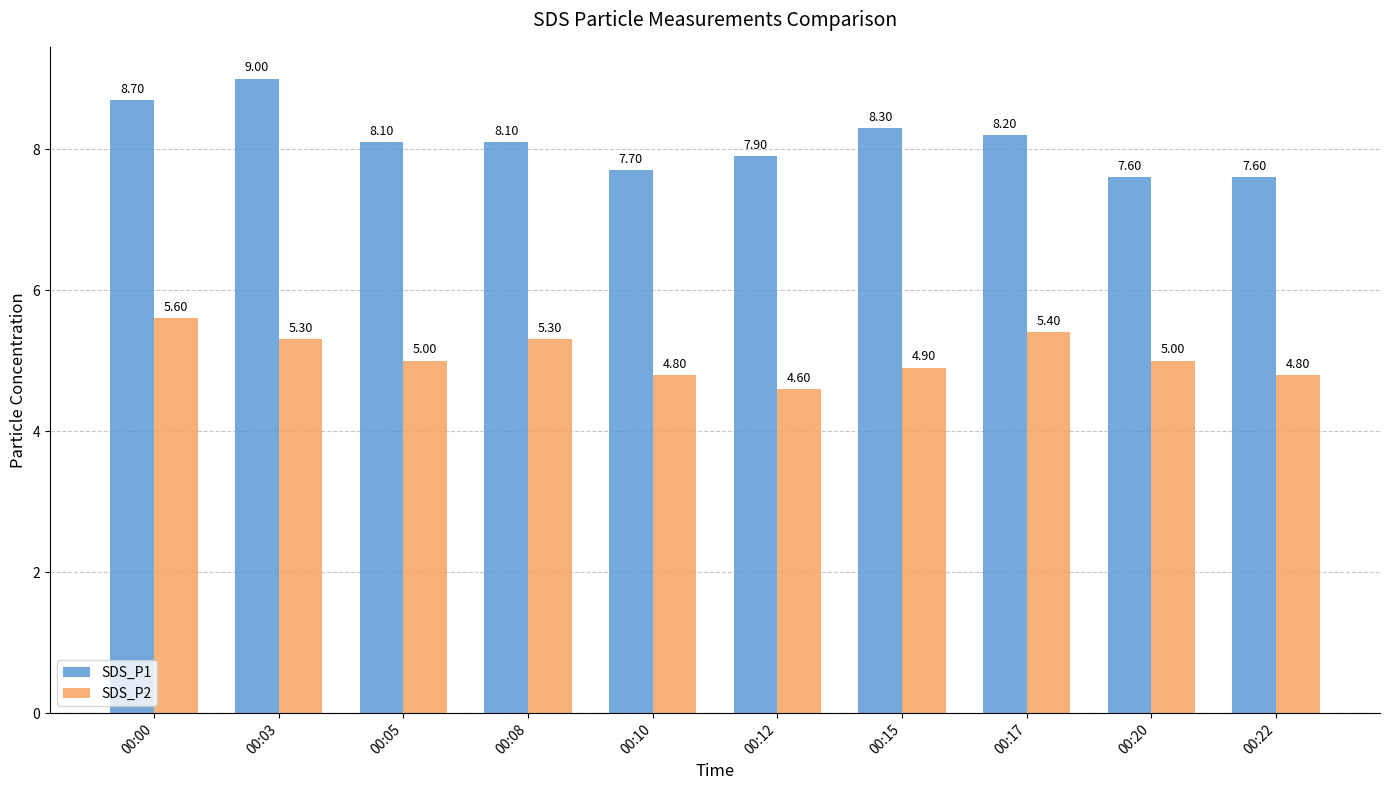

Which series has the largest range (max minus min)?

SDS_P1